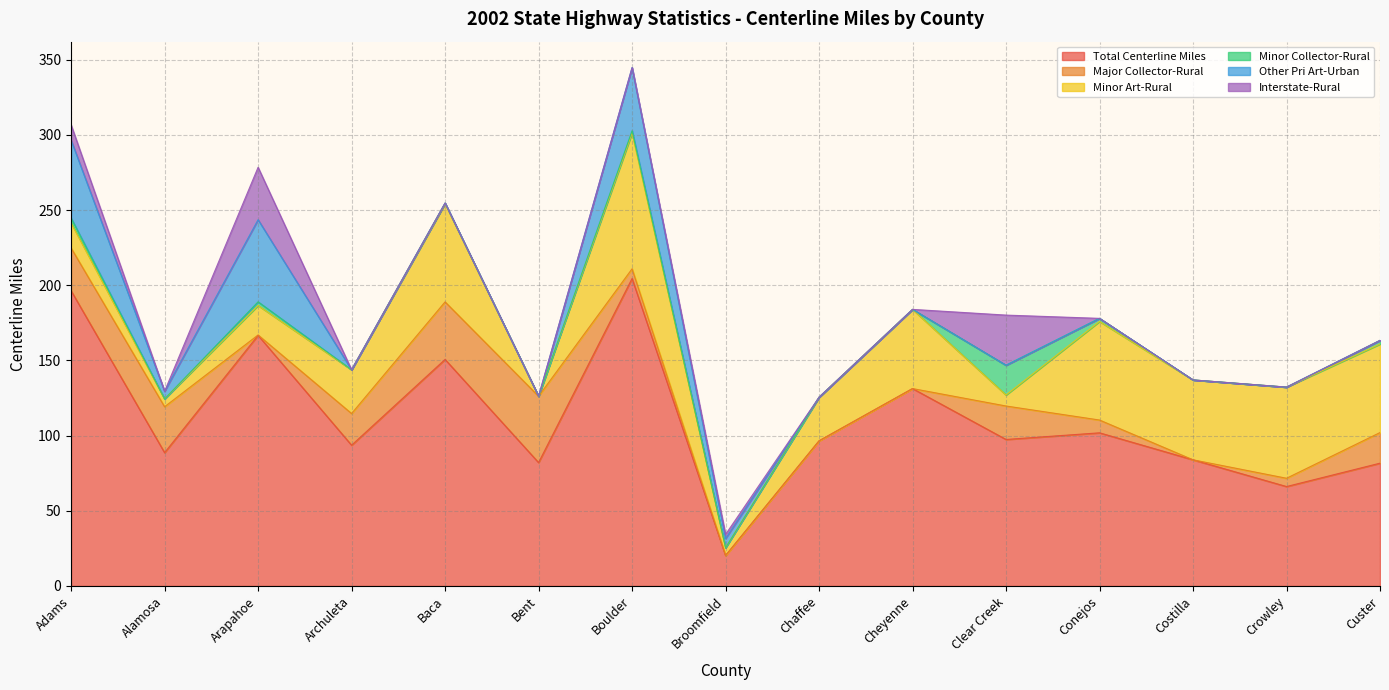

Is it true that Minor Collector-Rural equals -10.5 at Costilla?

False